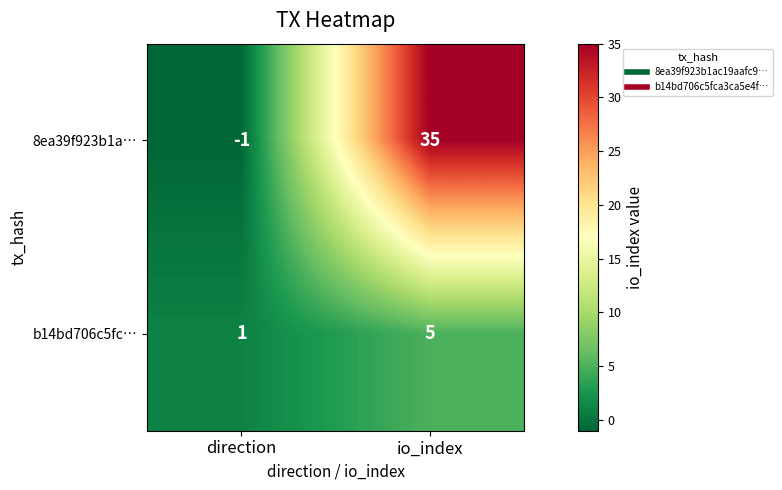

At how many categories does at least one series exceed 10?

1